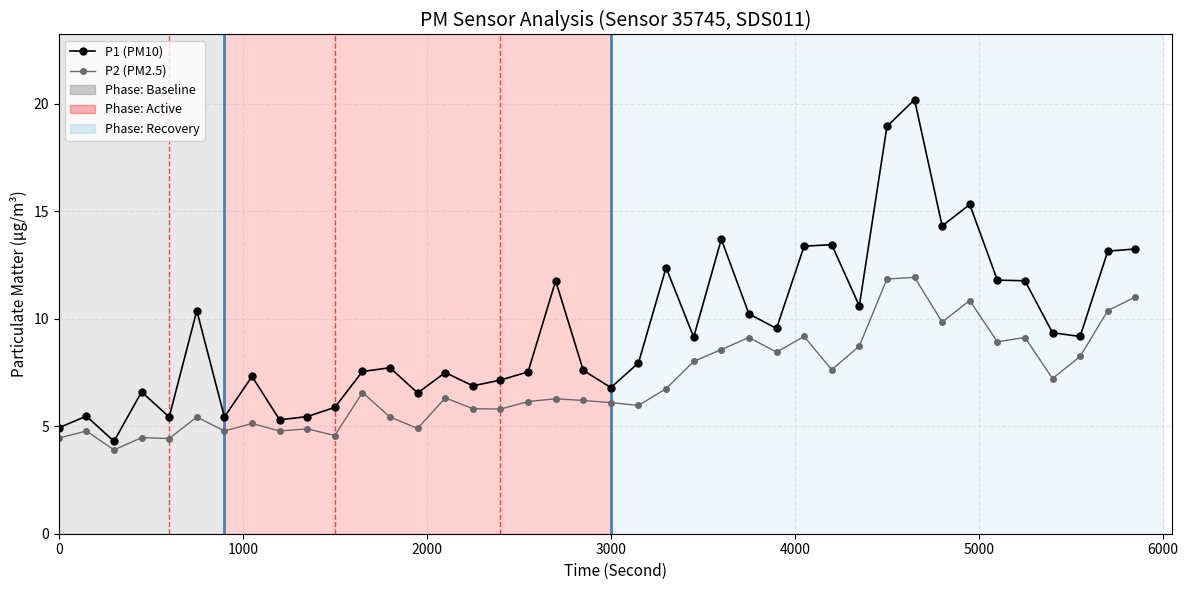

Rank the series by their average value, from highest to lowest.

P1 (PM10), P2 (PM2.5)